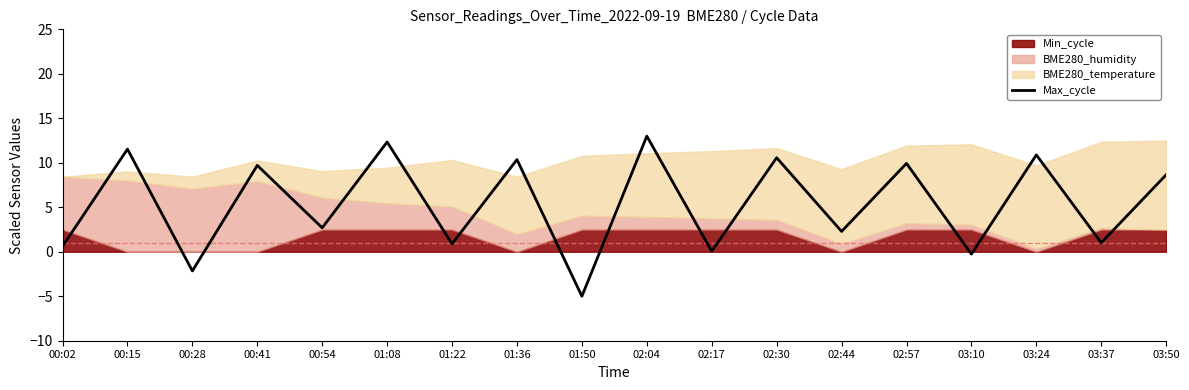

Where is the first local minimum?

00:28